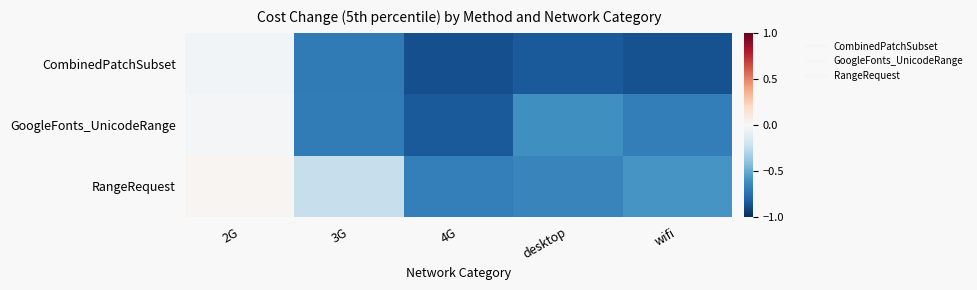

Reading left to right, transcribe all the data shown in this chart.

CombinedPatchSubset: 2G=-0.0	3G=-0.7	4G=-0.9	desktop=-0.8	wifi=-0.9
GoogleFonts_UnicodeRange: 2G=-0.0	3G=-0.7	4G=-0.8	desktop=-0.6	wifi=-0.7
RangeRequest: 2G=0.0	3G=-0.2	4G=-0.7	desktop=-0.7	wifi=-0.6